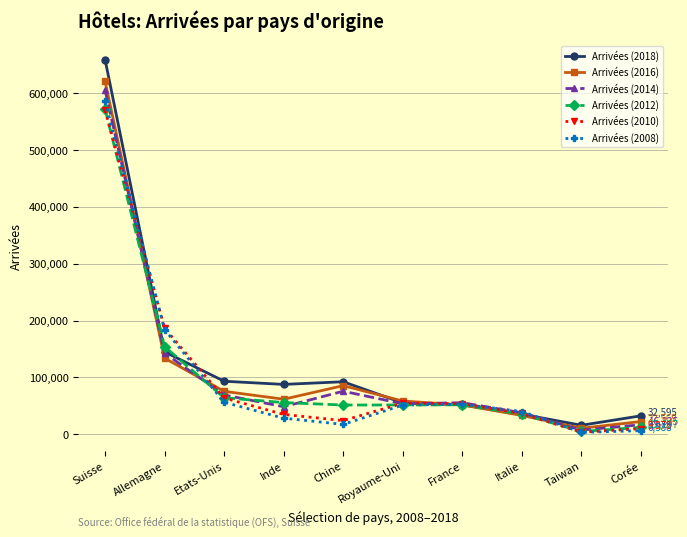

What is the label of the 7th point from the right?

Inde